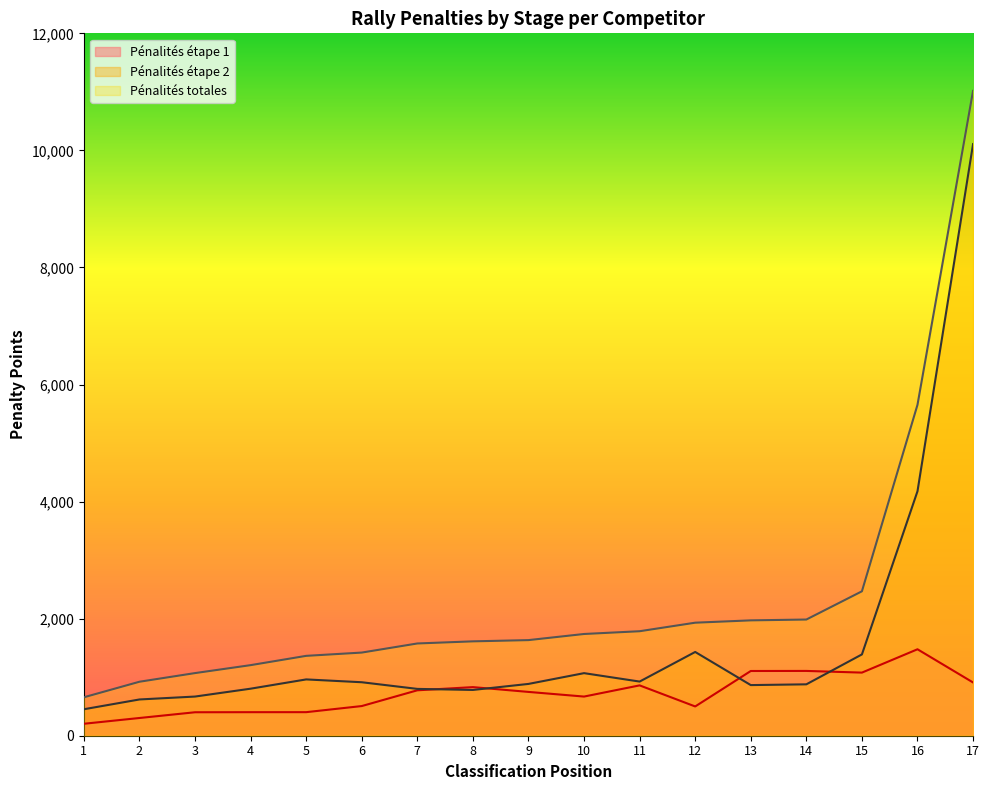

What is the sum of all Pénalités étape 1 values?

12281.3